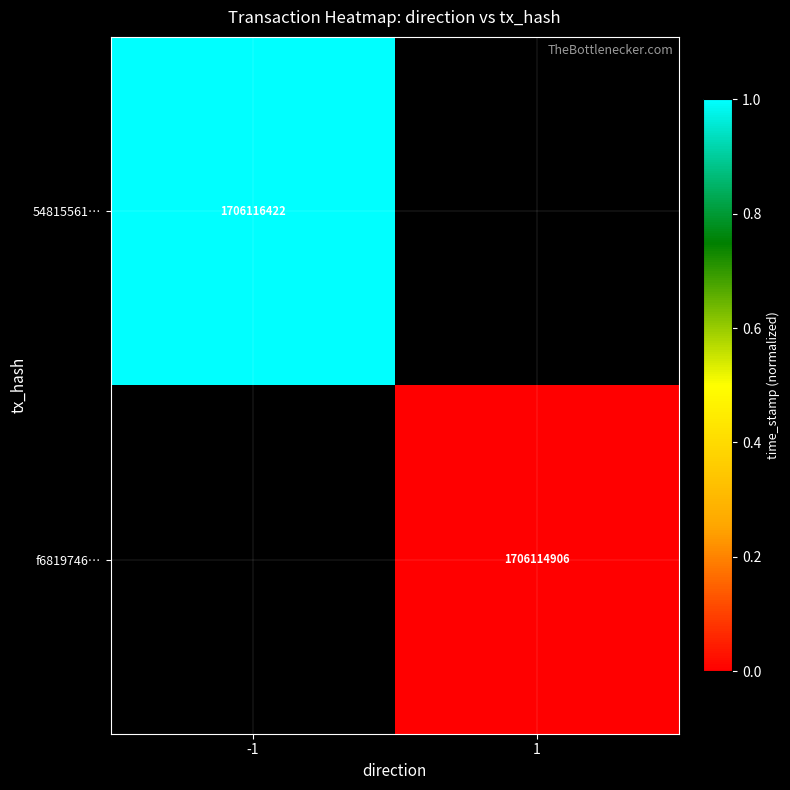

The 54815561… series shows 1706116422 at -1. True or false?

True